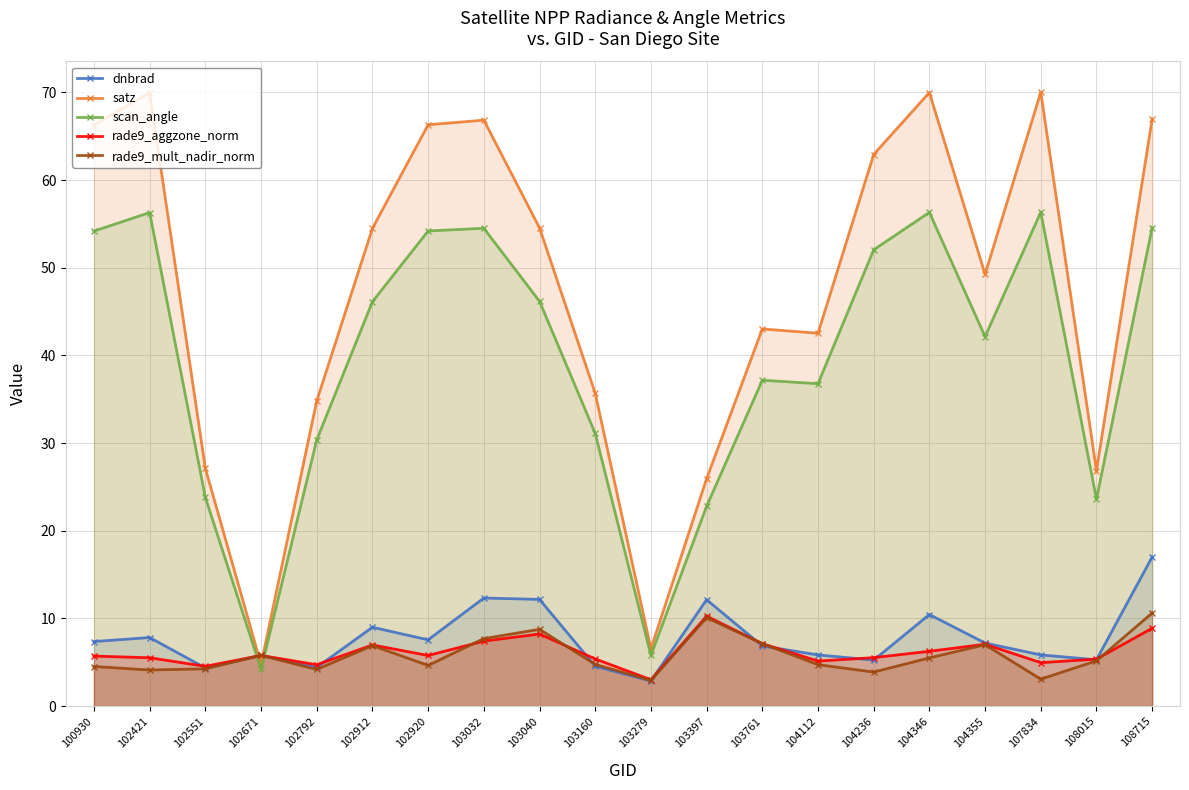

How many interior local valleys does the scan_angle series have?

5